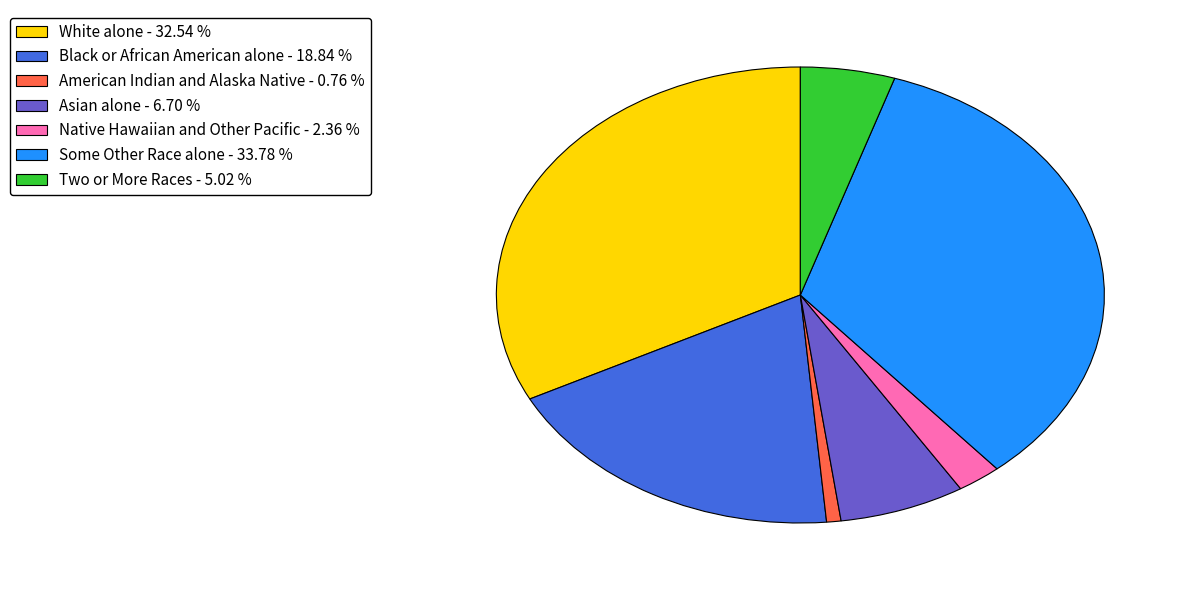

Between White alone and Some Other Race alone, which is larger?

Some Other Race alone